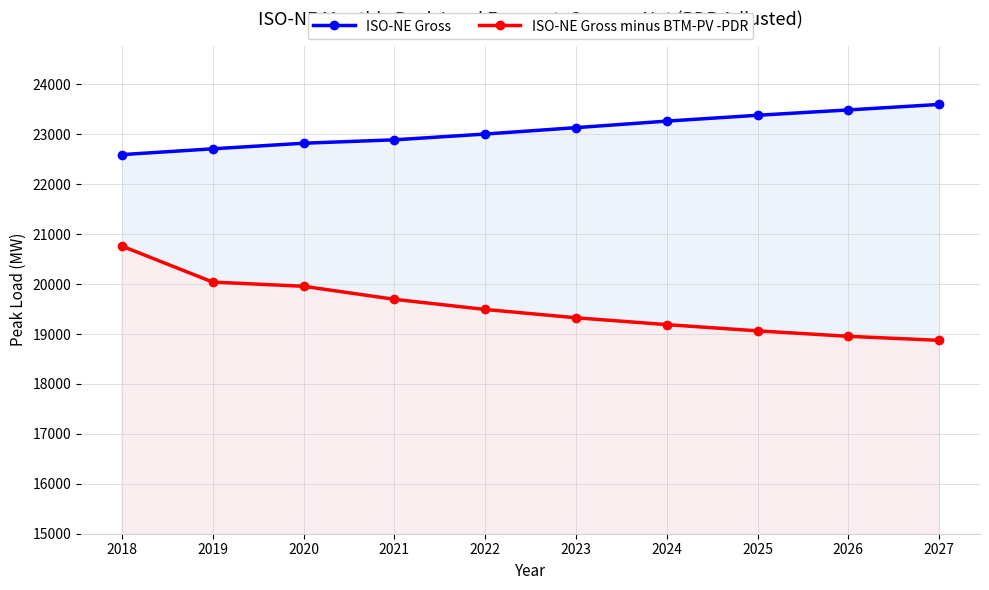

True or false: ISO-NE Gross minus BTM-PV -PDR and ISO-NE Gross cross at least once.

False